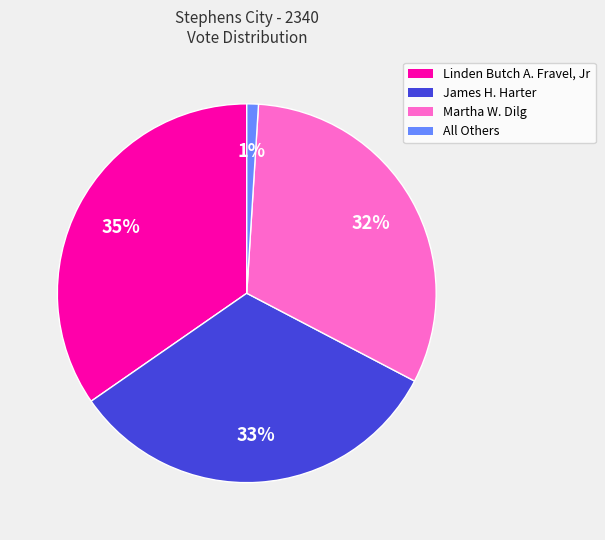

What is the ratio of the value at Linden Butch A. Fravel, Jr to the value at Martha W. Dilg?

1.1